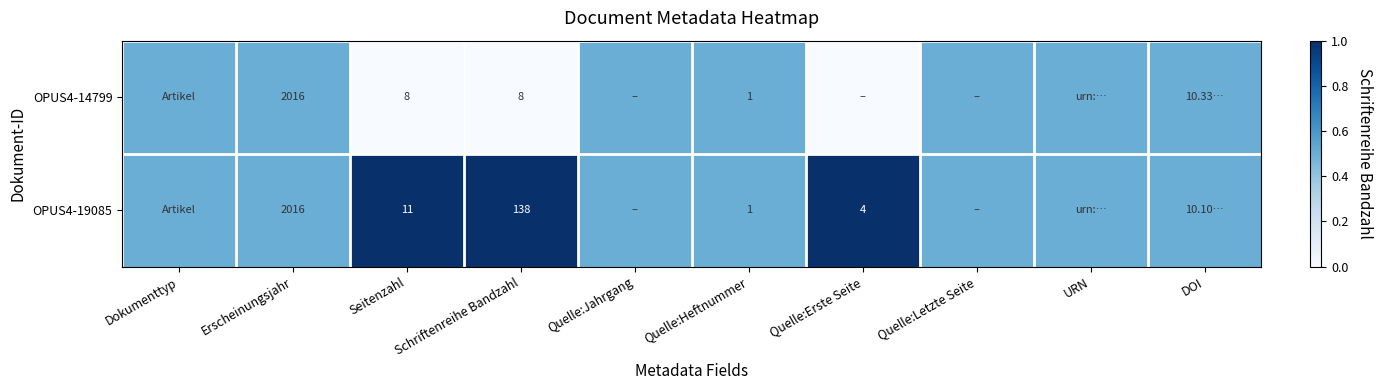

What is the total value across all series at Seitenzahl?

19.0